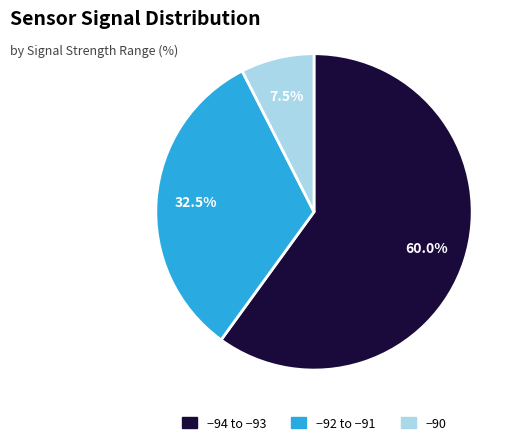

Is there any slice that represents more than half of the pie?

Yes